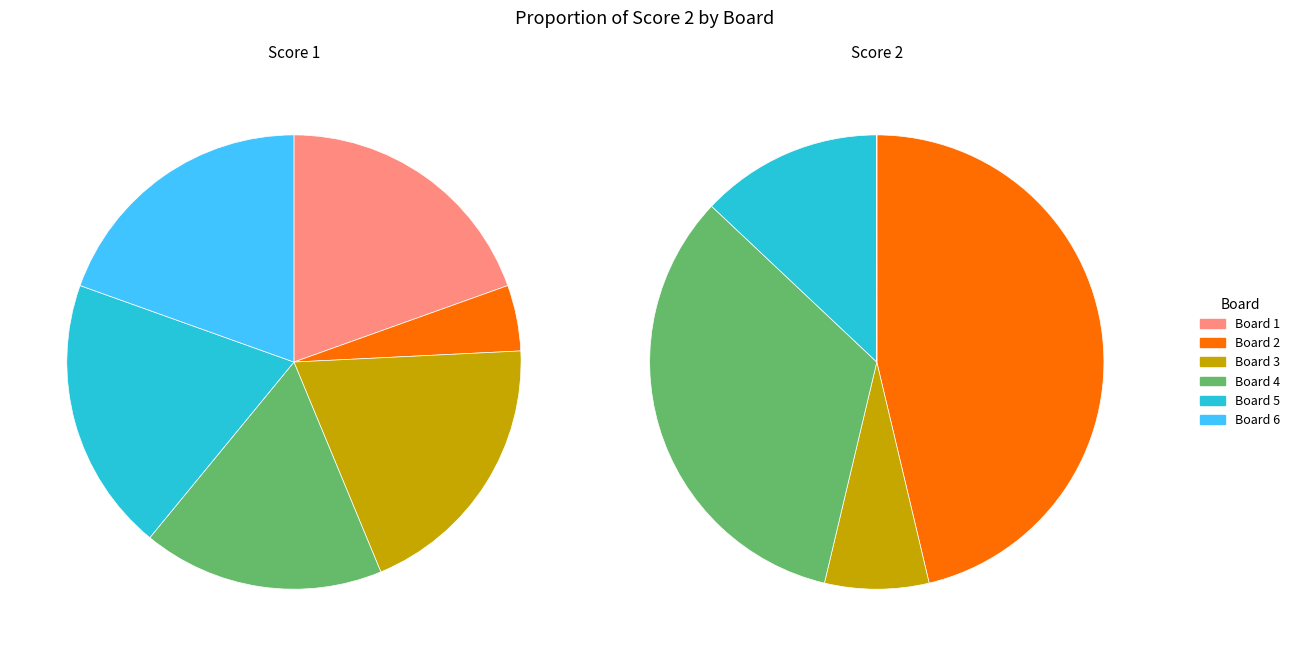

Which category has the smallest portion of the pie?

Board 1